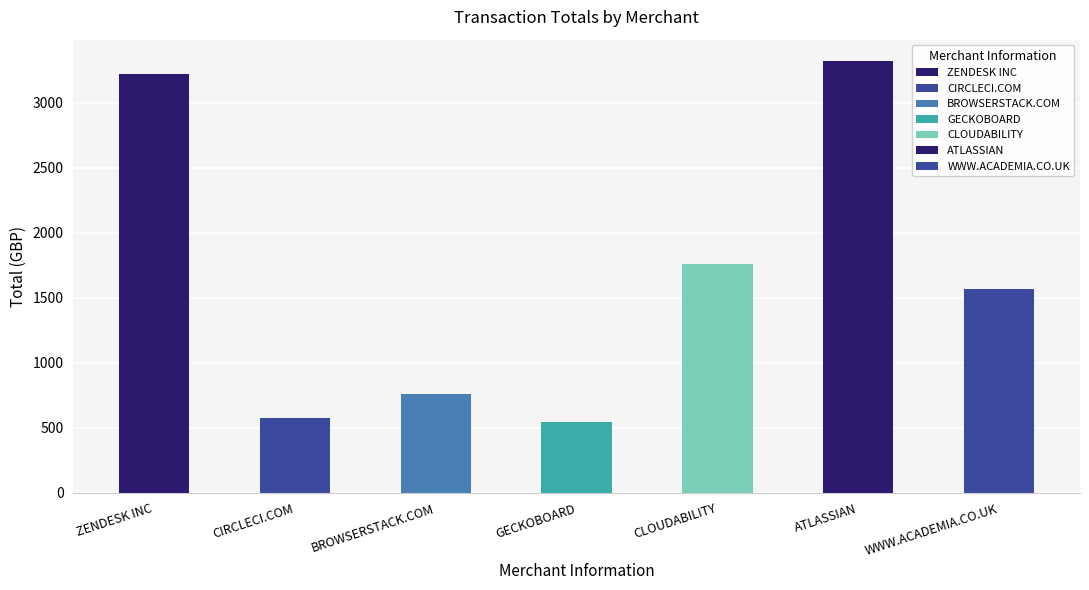

How many categories are shown in the chart?

7